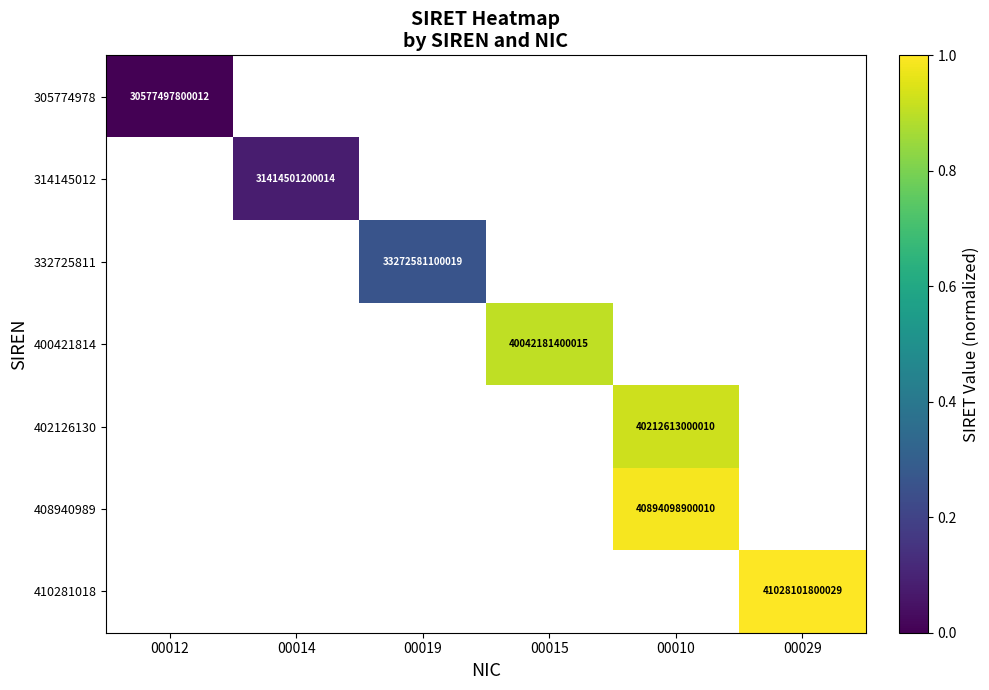

The value of 408940989 at 00010 is 27280708945353. True or false?

False